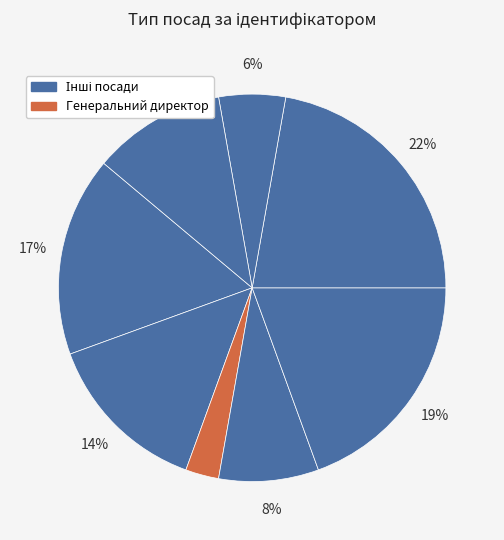

How many slices are in this pie chart?

8